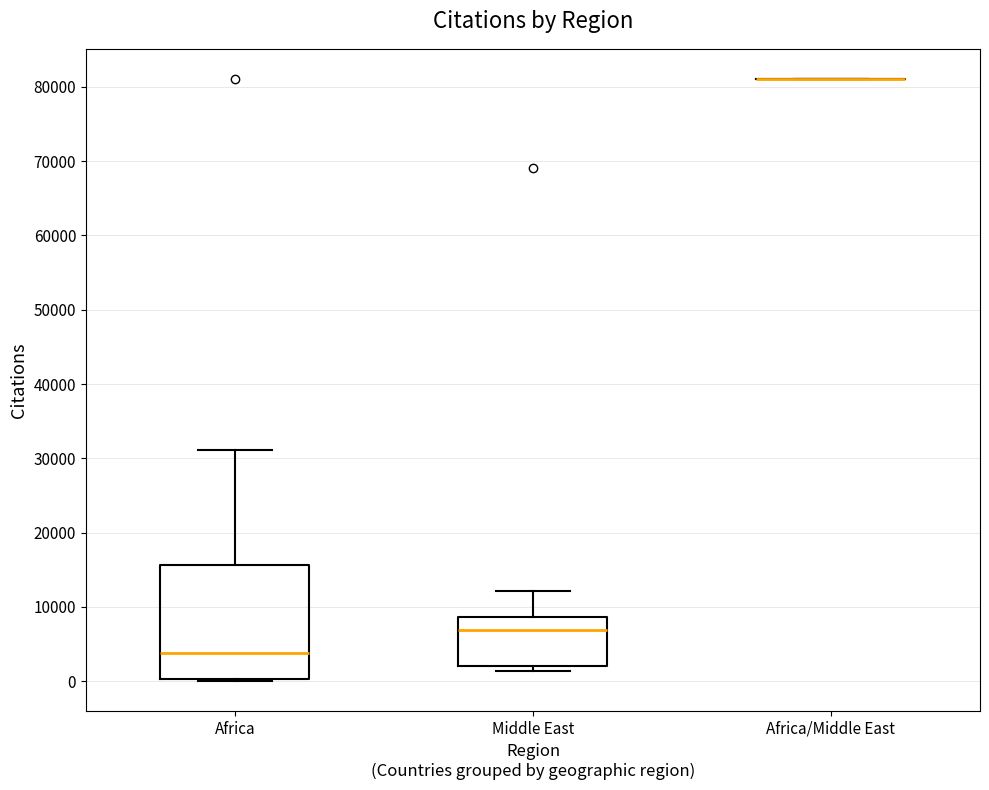

Where is the lower edge of the box for Africa on the y-axis? The values are not printed on the chart, so give them approximately, as read against the axis.

0